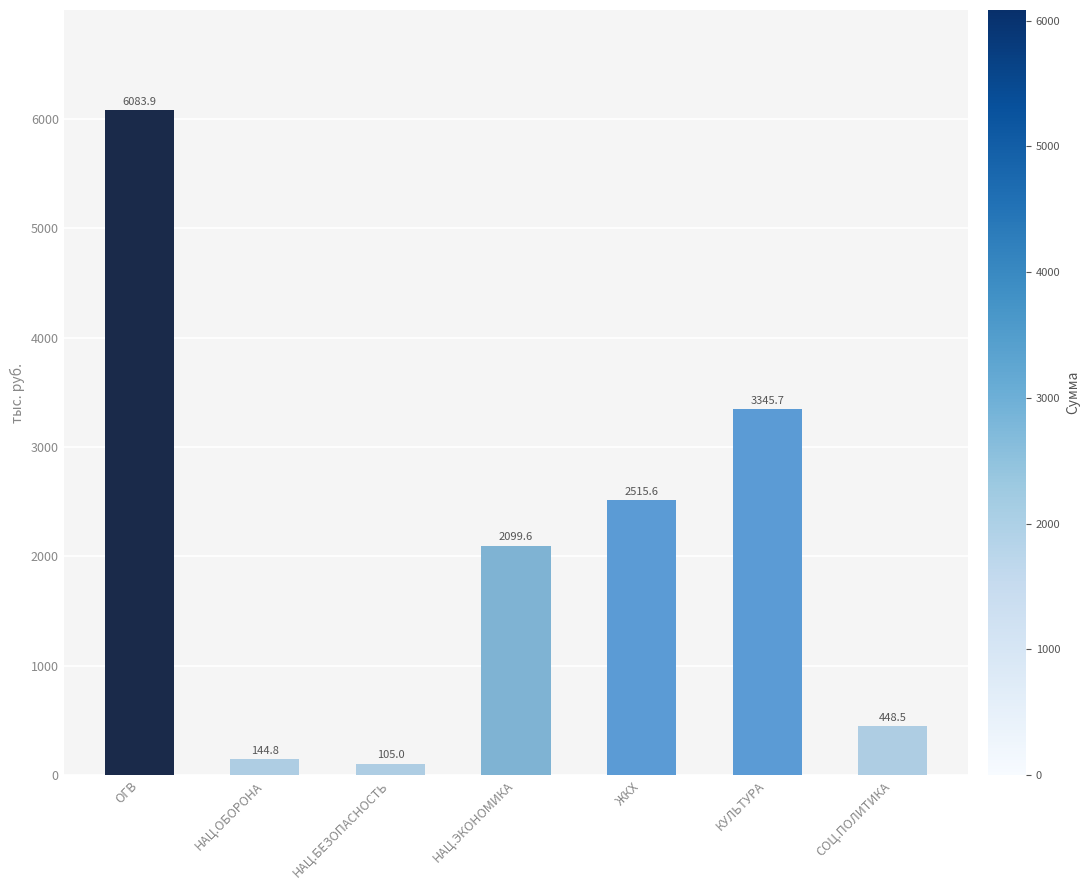

Reading right to left, what are all the values shown in this chart?

448.5	3345.7	2515.6	2099.6	105.0	144.8	6083.9